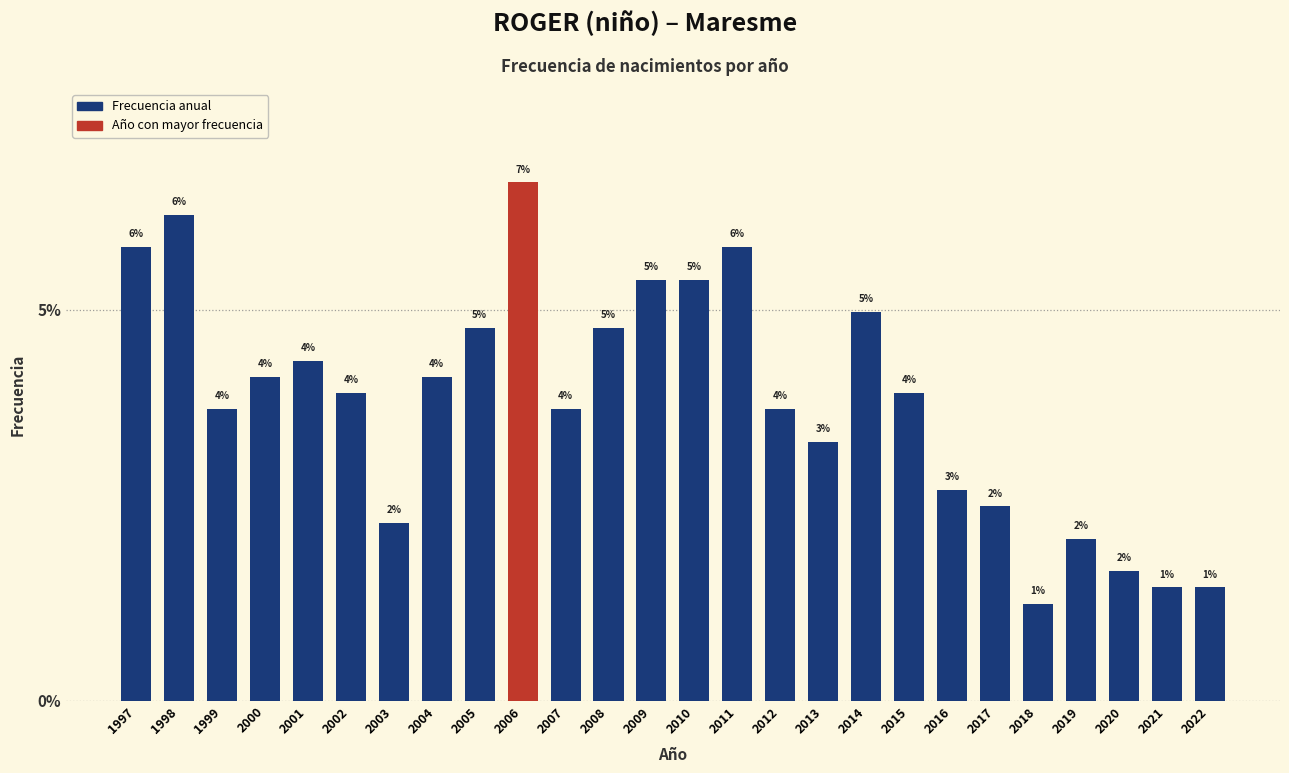

How many bars are there in total?

26